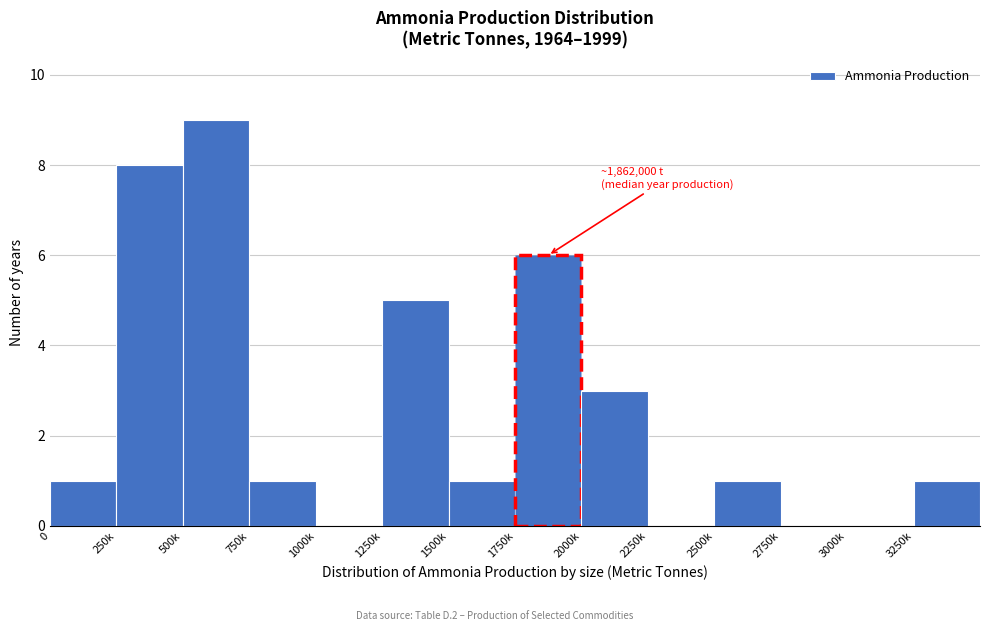

Reading right to left, what are all the values shown in this chart?

3250k=1	3000k=0	2750k=0	2500k=1	2250k=0	2000k=3	1750k=6	1500k=1	1250k=5	1000k=0	750k=1	500k=9	250k=8	0=1